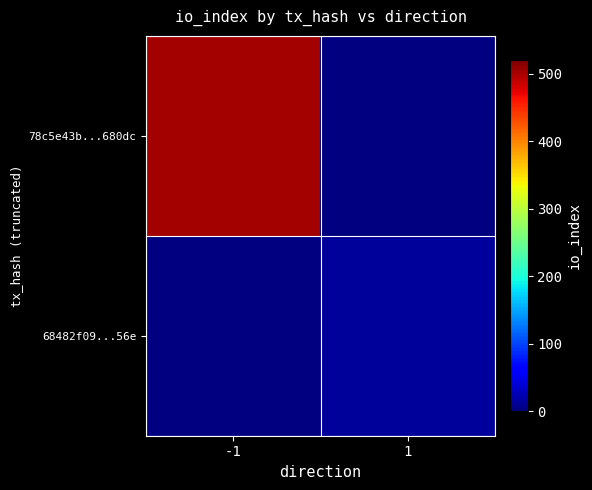

Between 1 and -1, which is larger?

-1